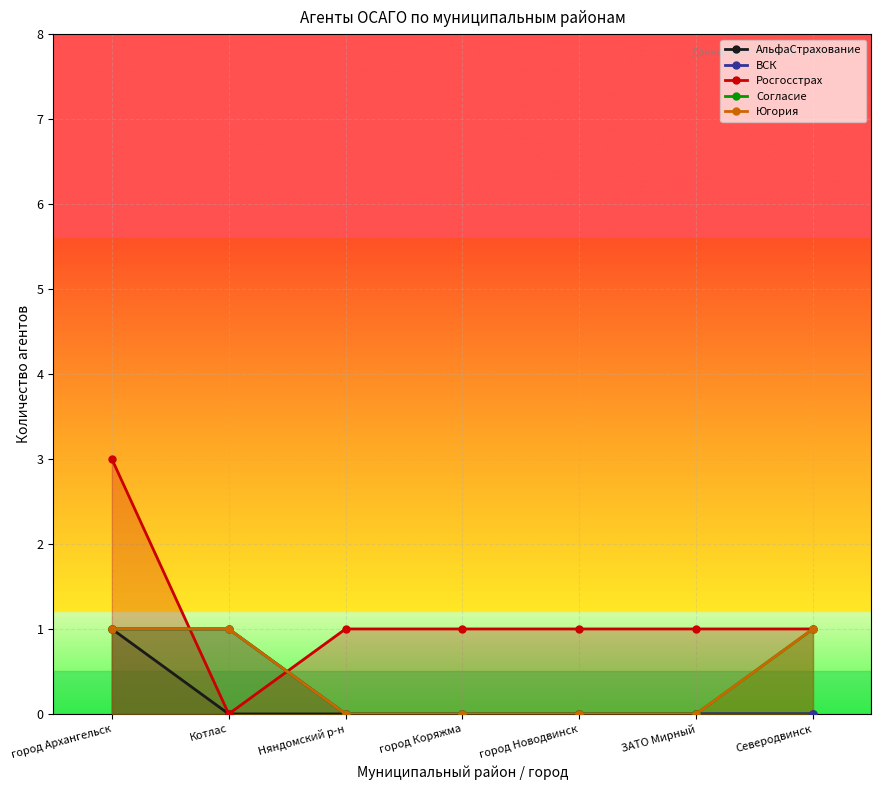

The Росгосстрах series shows 2 at город Новодвинск. True or false?

False